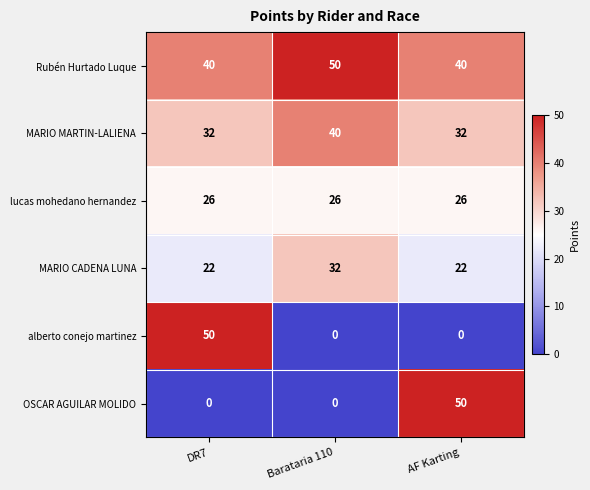

How many series are shown in this chart?

6